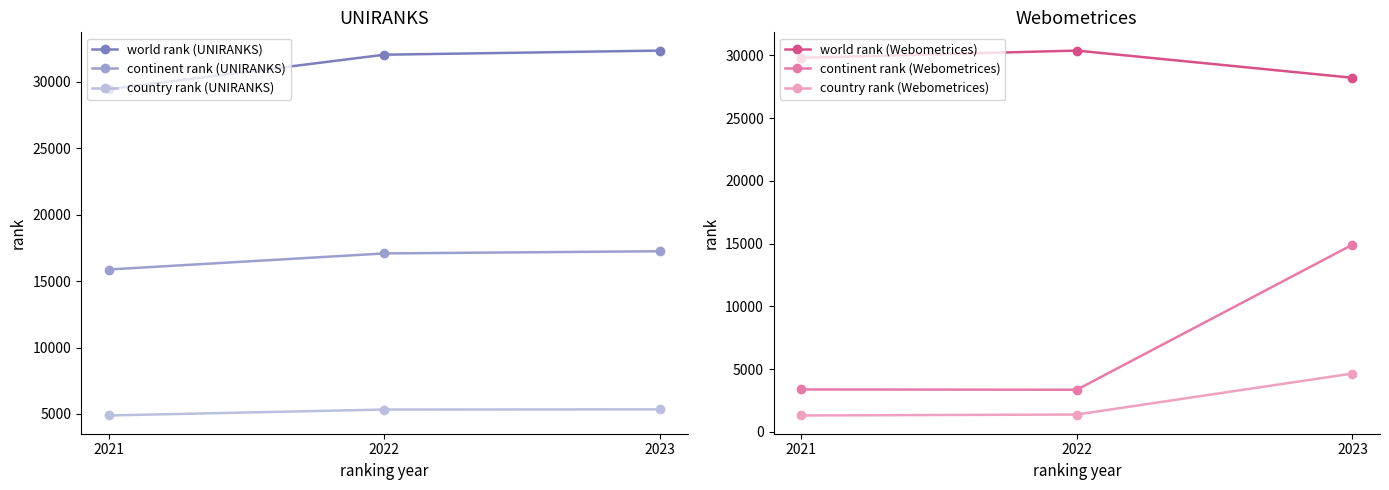

What is the value of the country rank (UNIRANKS) point at the 1st from the left?

4888